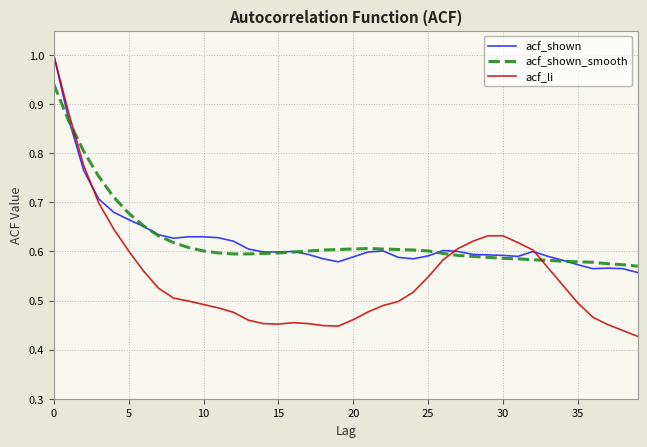

What is the highest value of the acf_shown series?

1.0